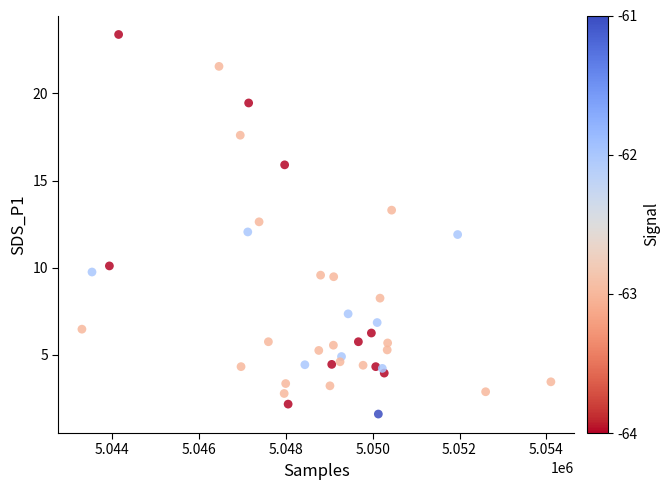

What is the range of Y values (max minus min)?

21.8